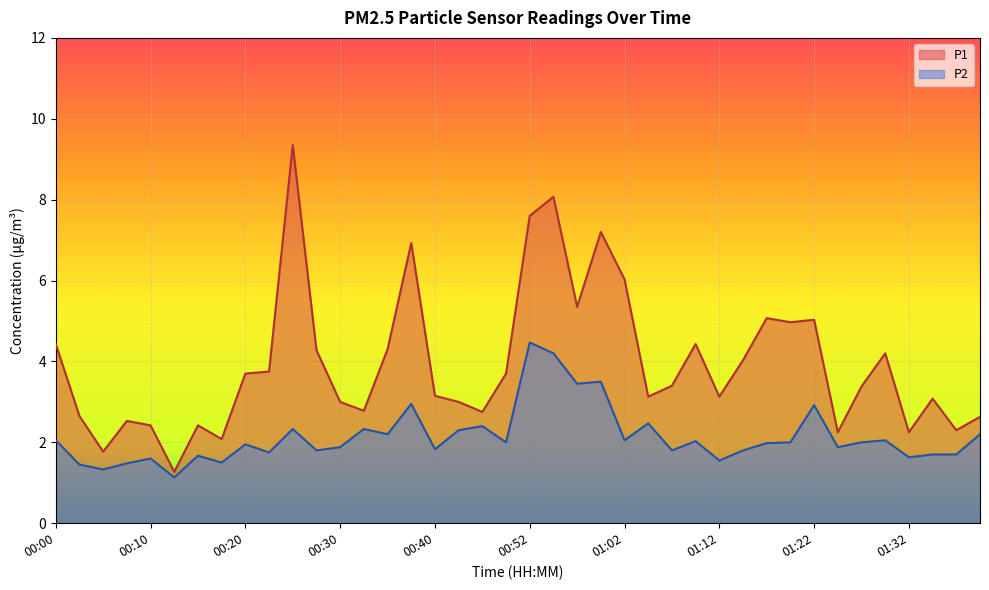

True or false: P1 and P2 intersect in this chart.

False